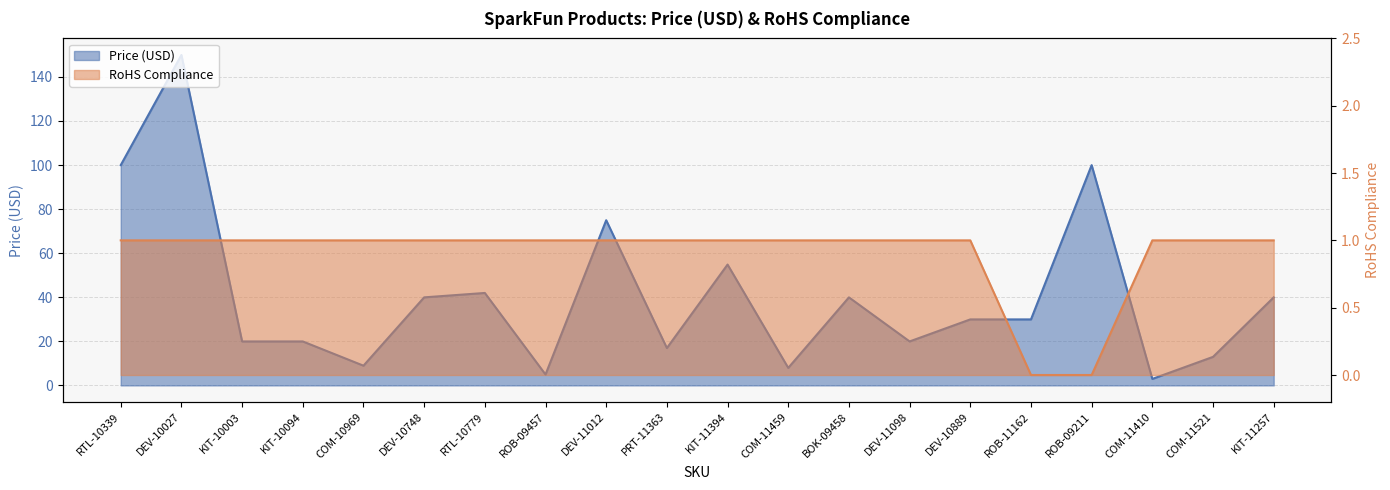

True or false: RoHS and Price (USD) cross at least once.

False